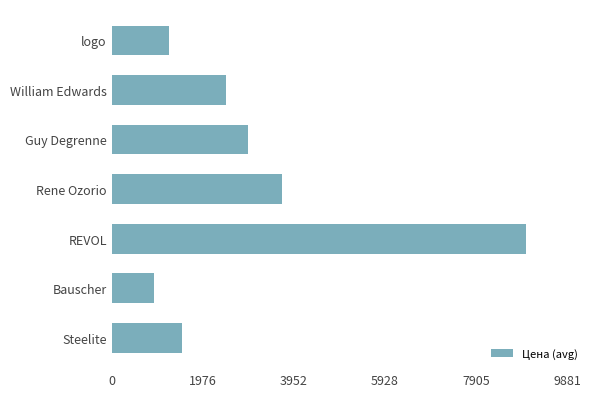

List the labels in order of value, smallest first.

Bauscher, logo, Steelite, William Edwards, Guy Degrenne, Rene Ozorio, REVOL